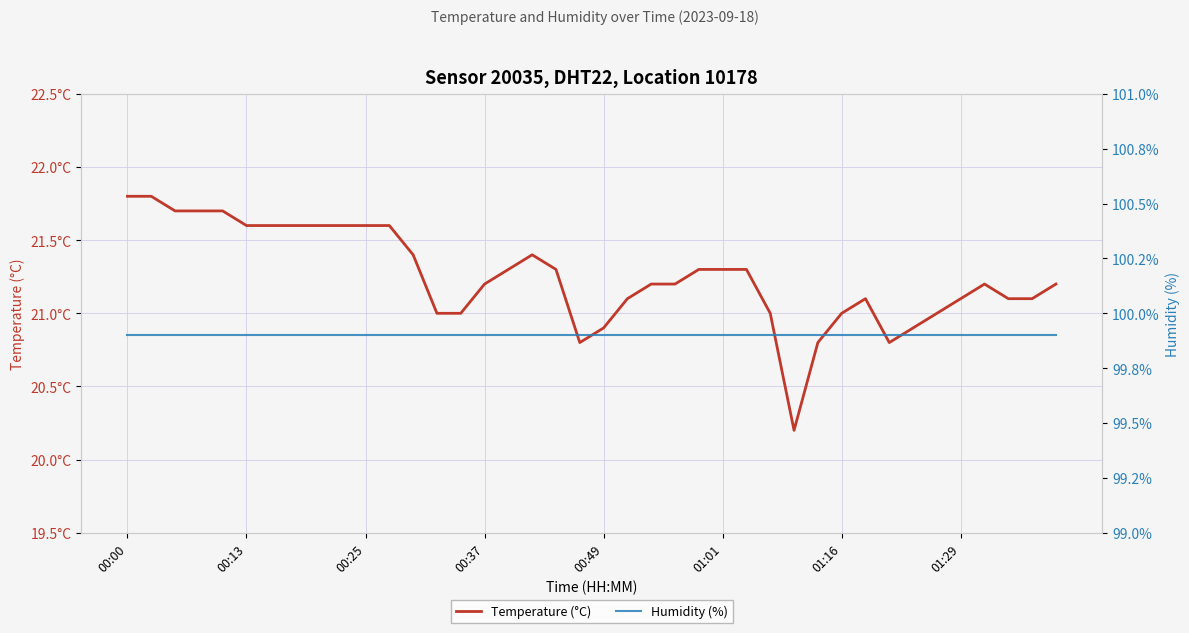

Is it true that Temperature (°C) equals 32.0 at 31?

False